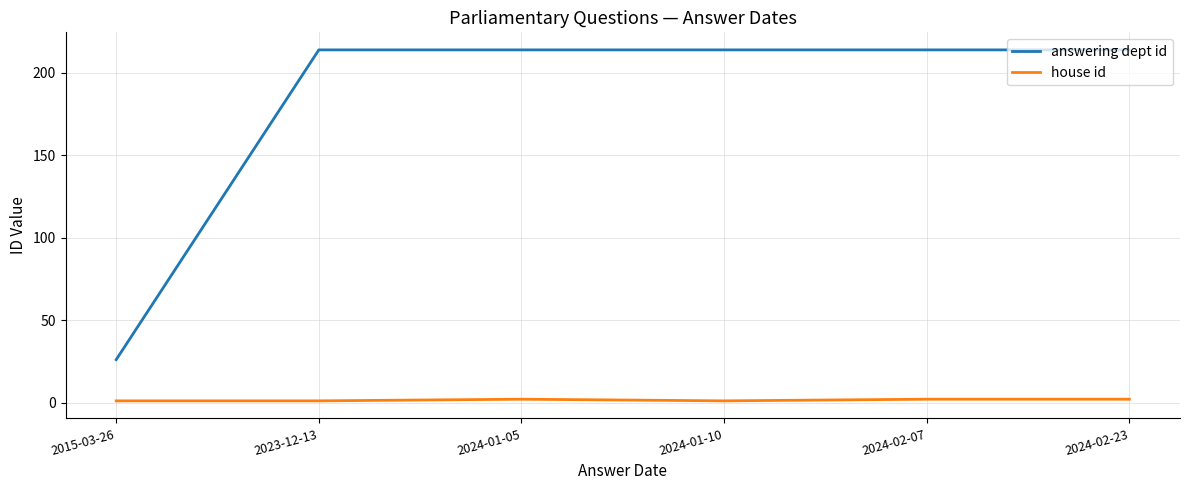

What is the minimum value for house id?

1